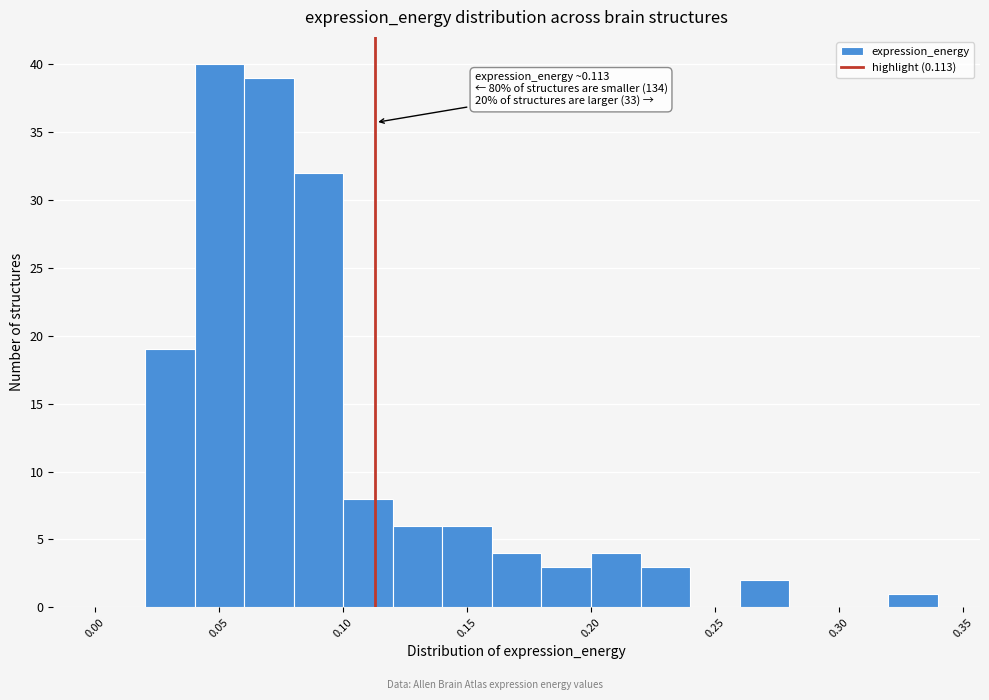

Over which range of the x-axis is the bar tallest?

0.04 to 0.06